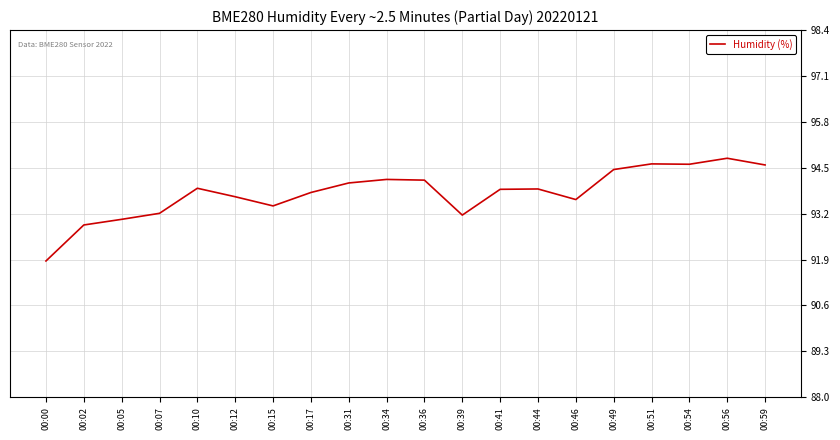

What is the sum of all values?

1875.8